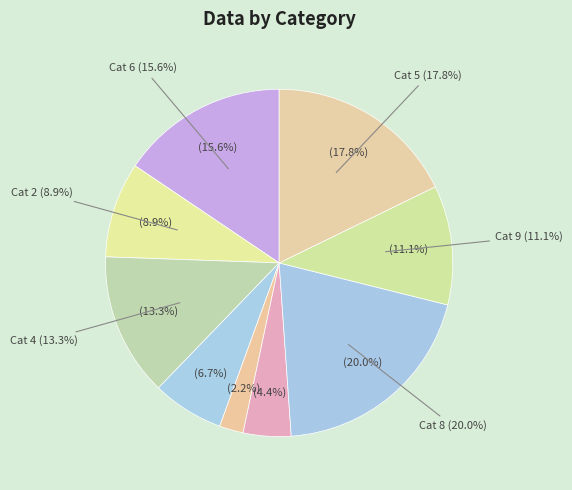

To the nearest percent, what is the average slice percentage?

11%